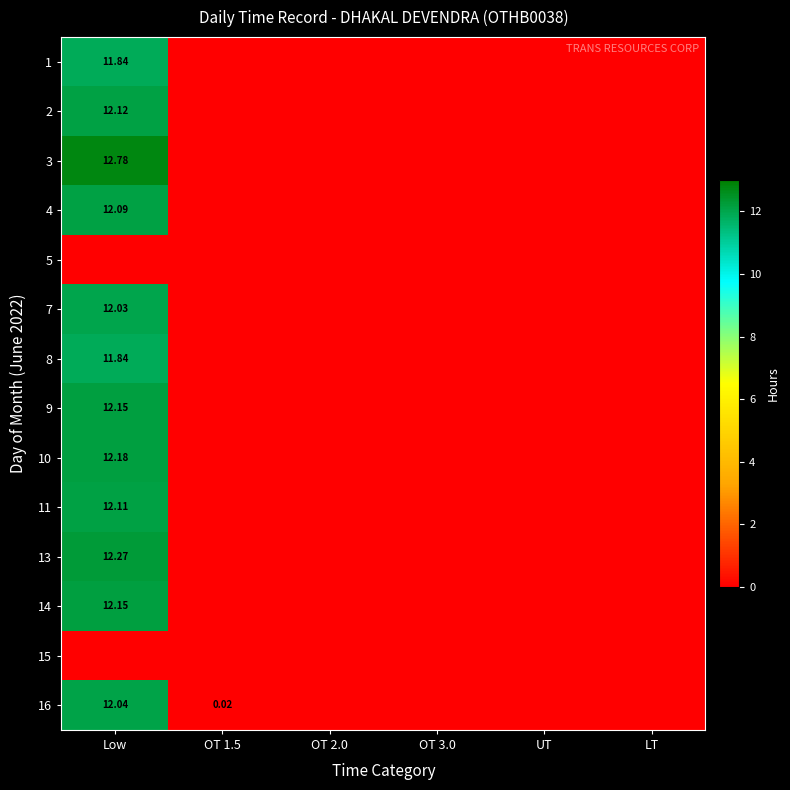

The 14 series shows 5.4 at OT 3.0. True or false?

False